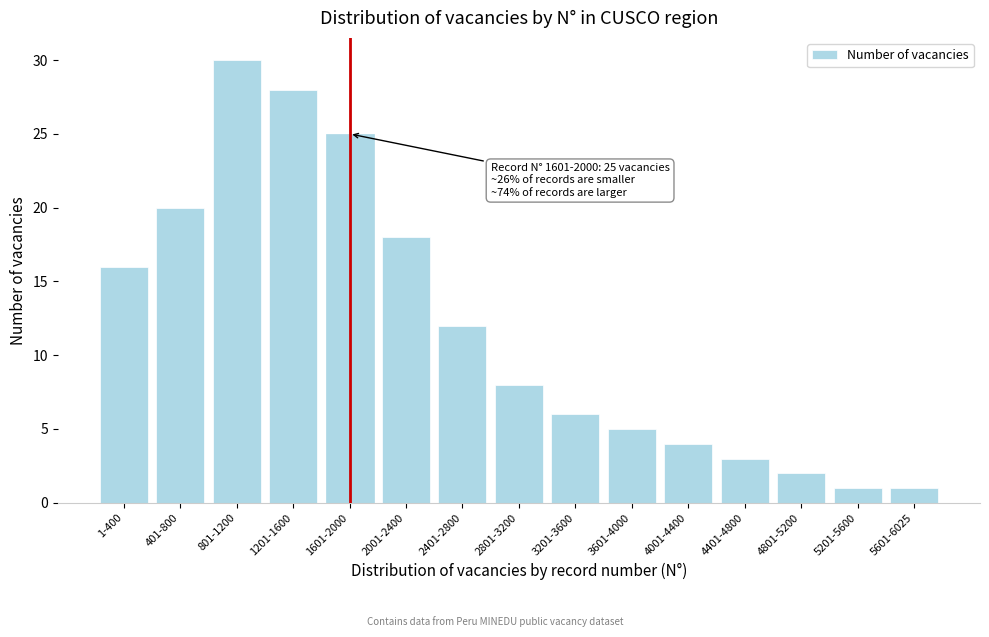

Reading left to right, extract all data points from this chart.

16	20	30	28	25	18	12	8	6	5	4	3	2	1	1